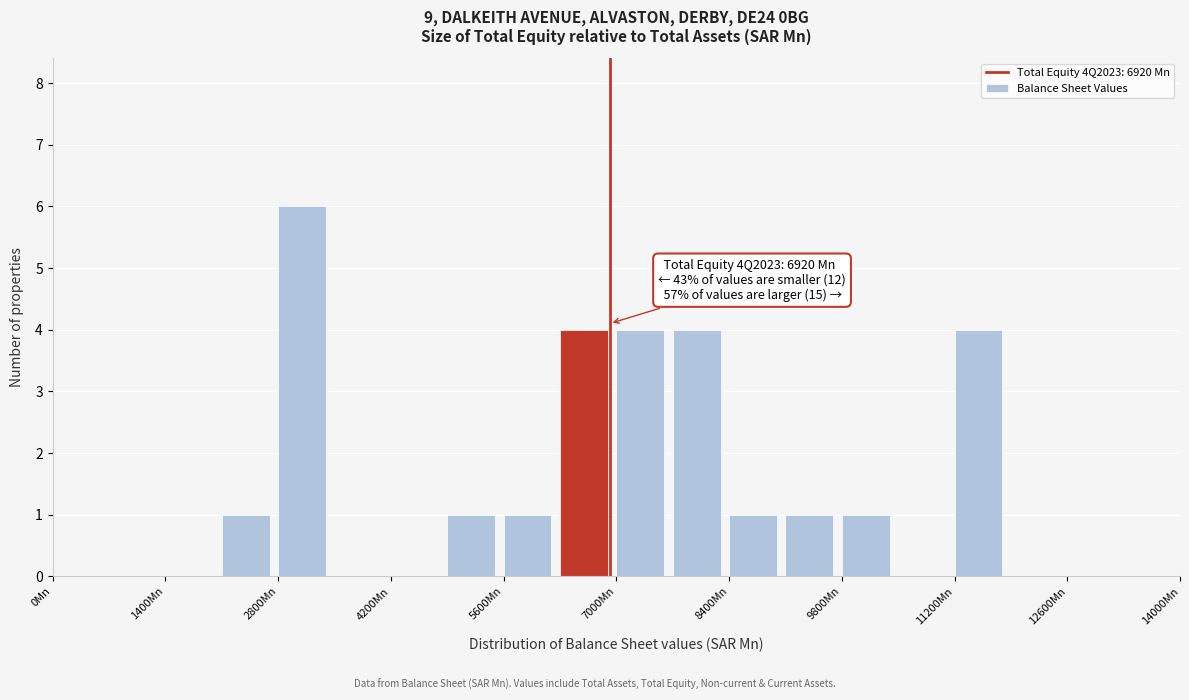

Read against the x-axis, roughly where is the centre of the tallest bar?

3000